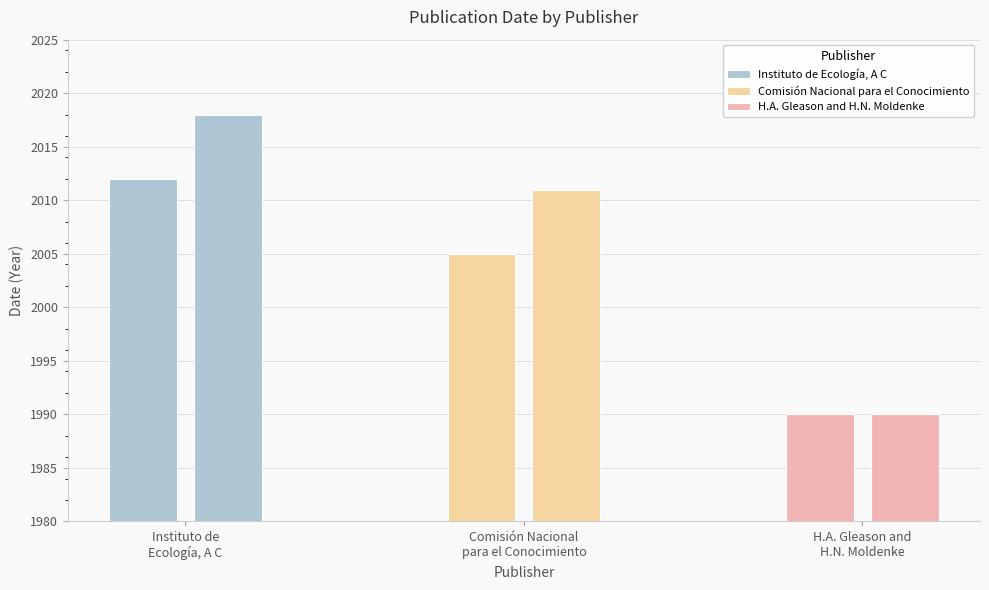

Reading left to right, what are all the values shown in this chart?

Instituto de Ecología, A C: 2012	2018
Comisión Nacional para el Conocimiento: 2005	2011
H.A. Gleason and H.N. Moldenke: 1990	1990